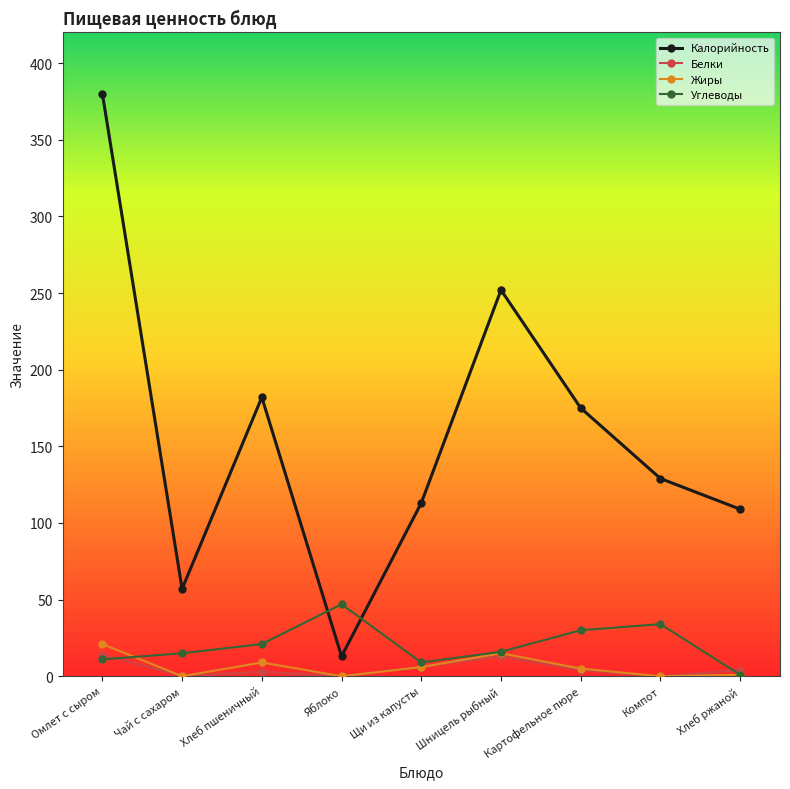

What is the maximum value shown in the chart?

380.0